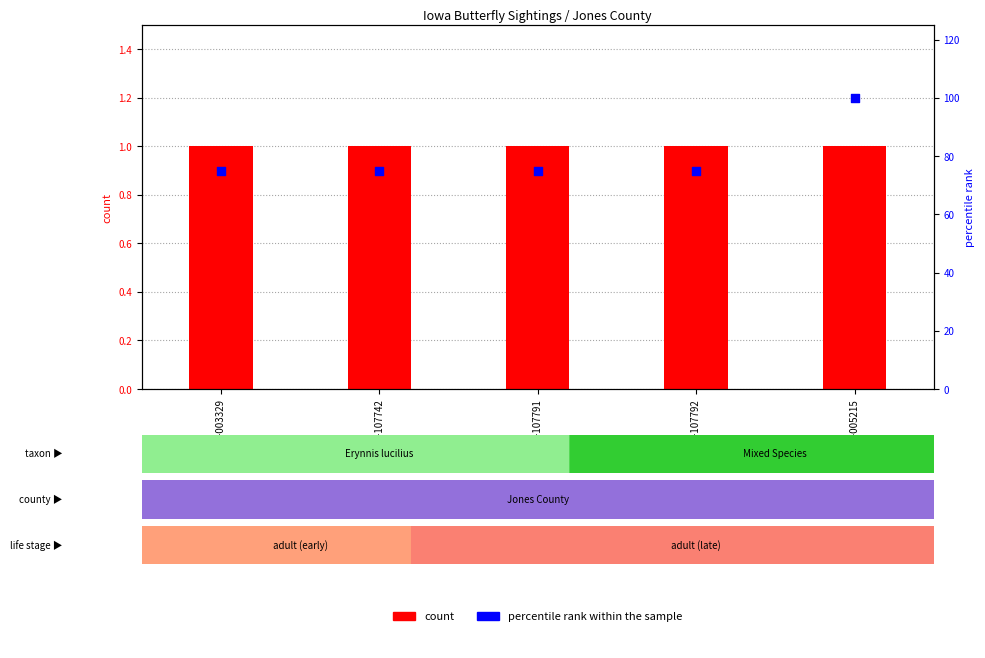

Which series reaches the maximum Y coordinate?

percentile rank within the sample